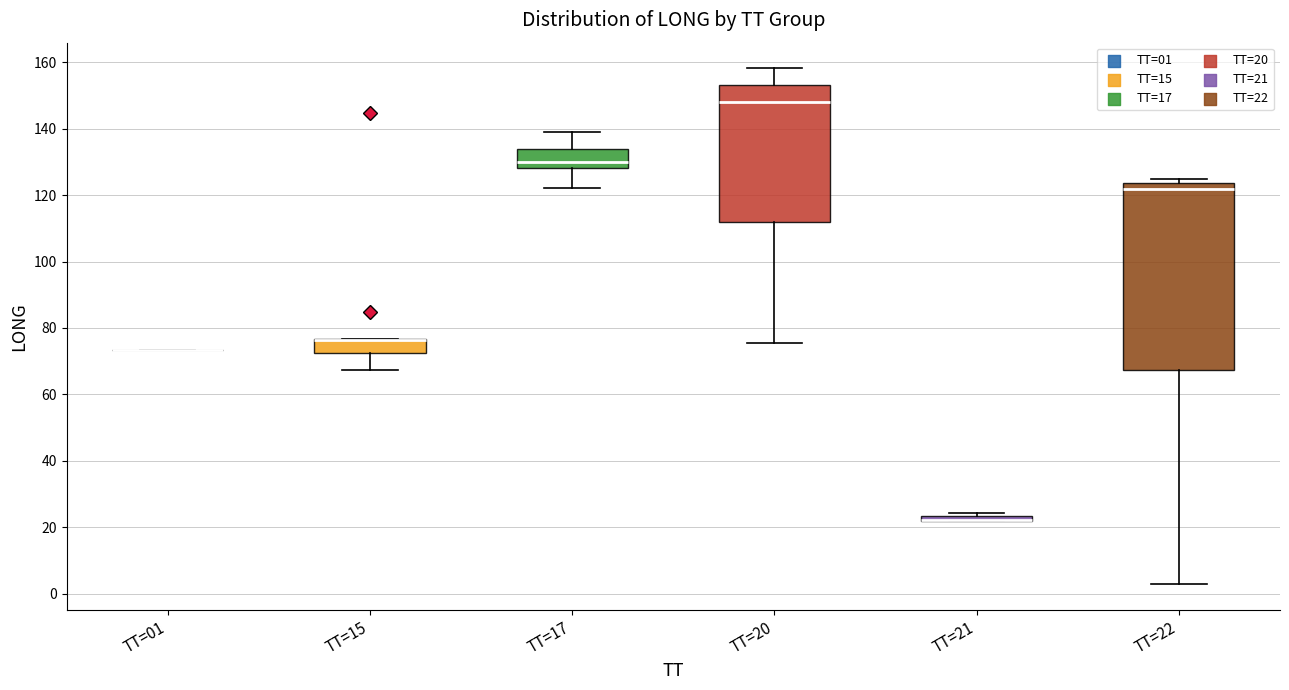

Comparing the boxes themselves (not the whiskers), which one is the tallest?

TT=22